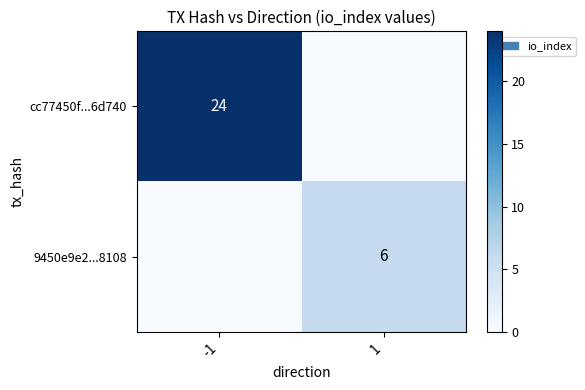

Which label corresponds to the largest value in the chart?

-1